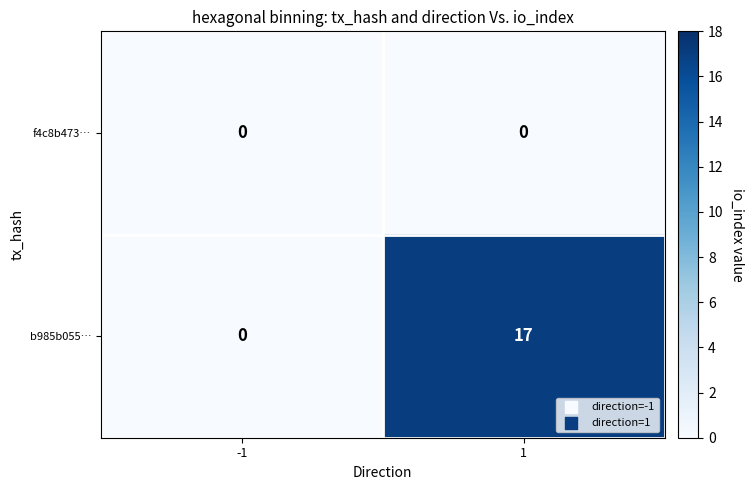

At which category does the chart reach its peak across all series?

1